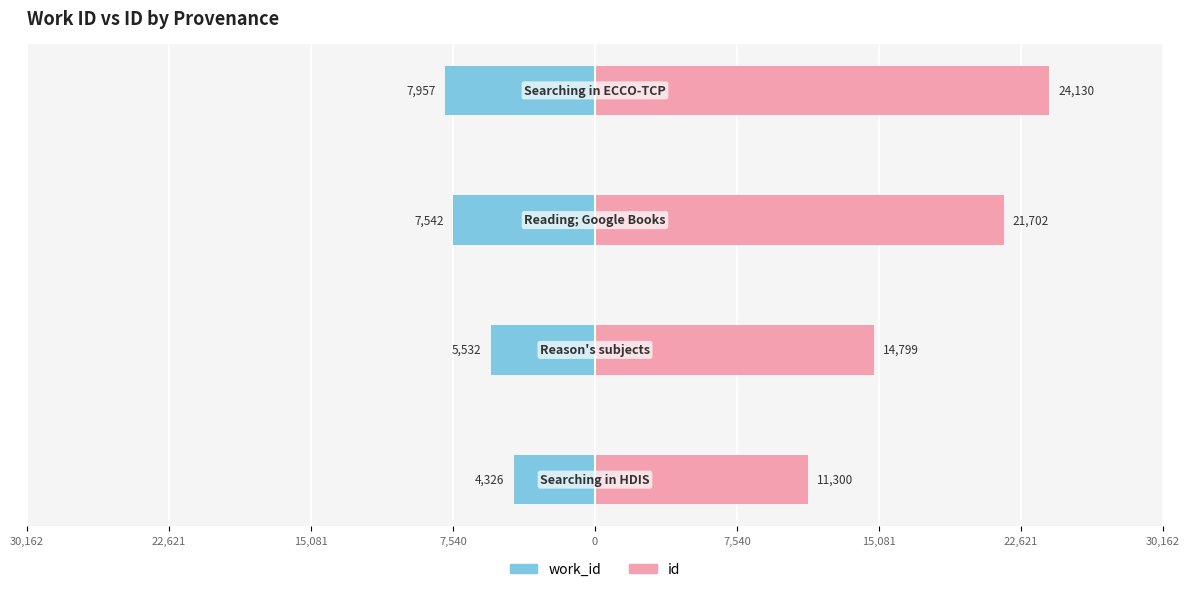

List the series in order of their overall mean, highest first.

id, work_id